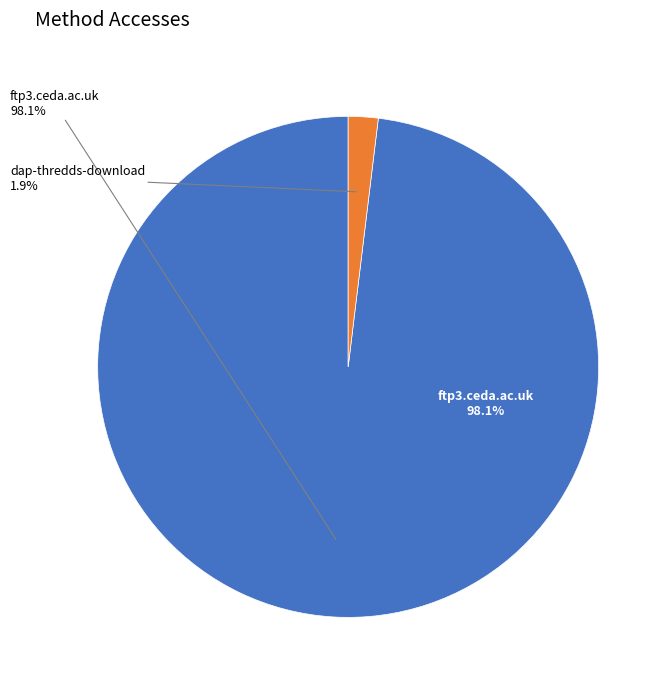

Count the number of slices in the pie.

2